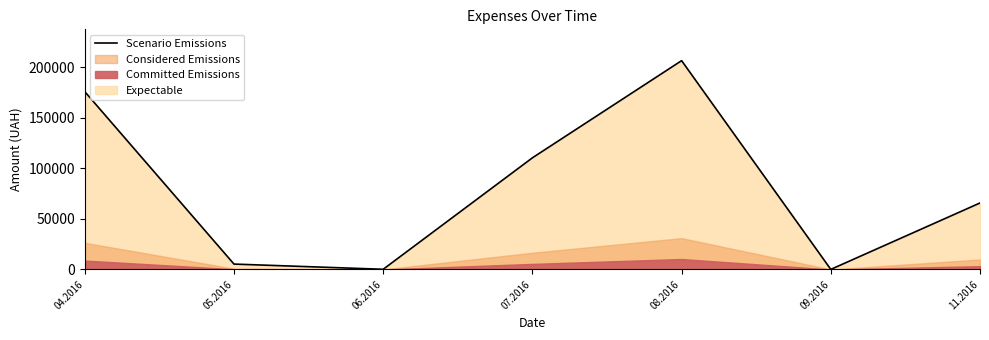

Reading left to right, extract all data points from this chart.

04.2016=175966.3	05.2016=5328.0	06.2016=176.0	07.2016=110467.3	08.2016=206631.6	09.2016=84.5	11.2016=65790.6